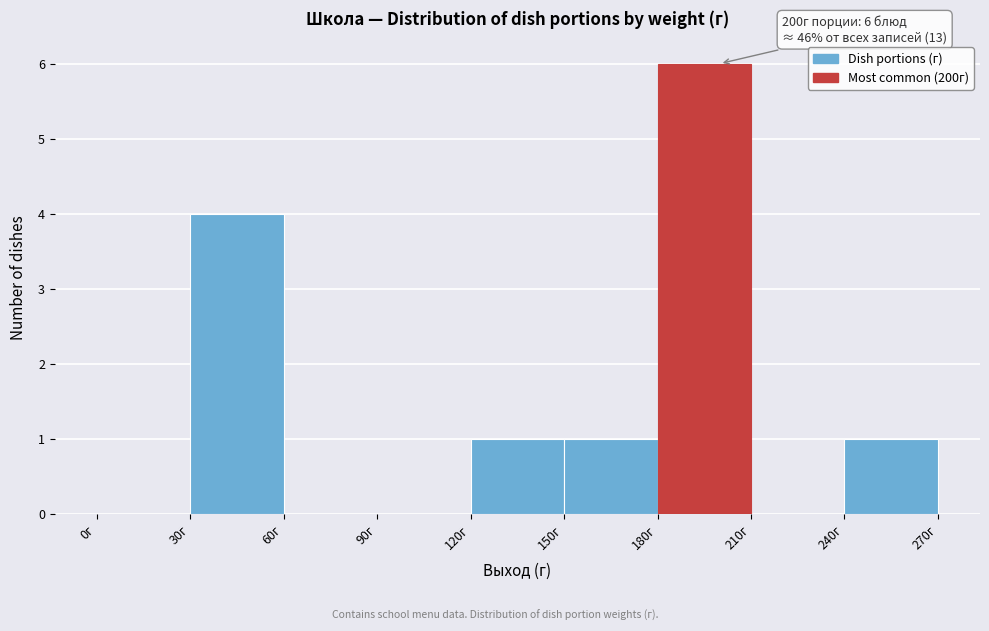

Which range on the x-axis has the tallest bar?

180 to 210